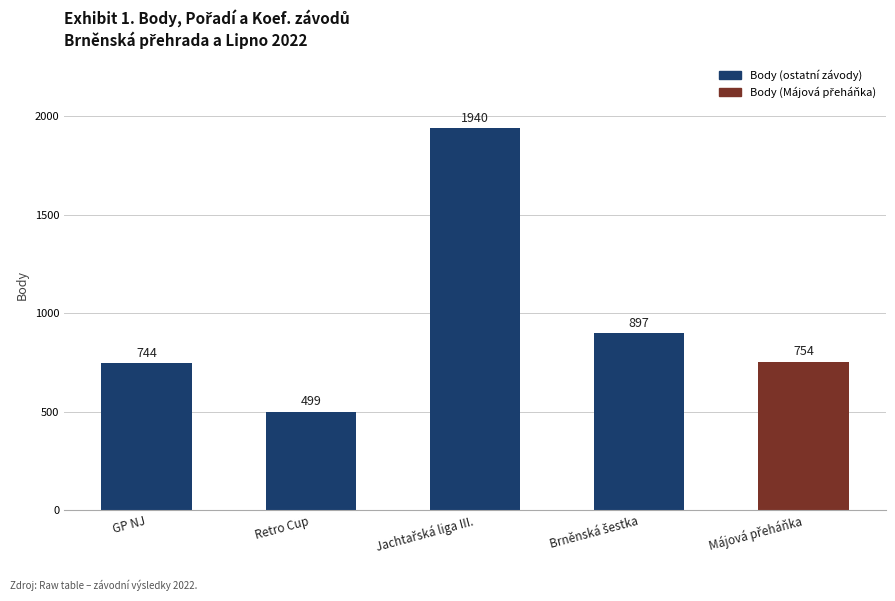

What is the minimum value shown in the chart?

499